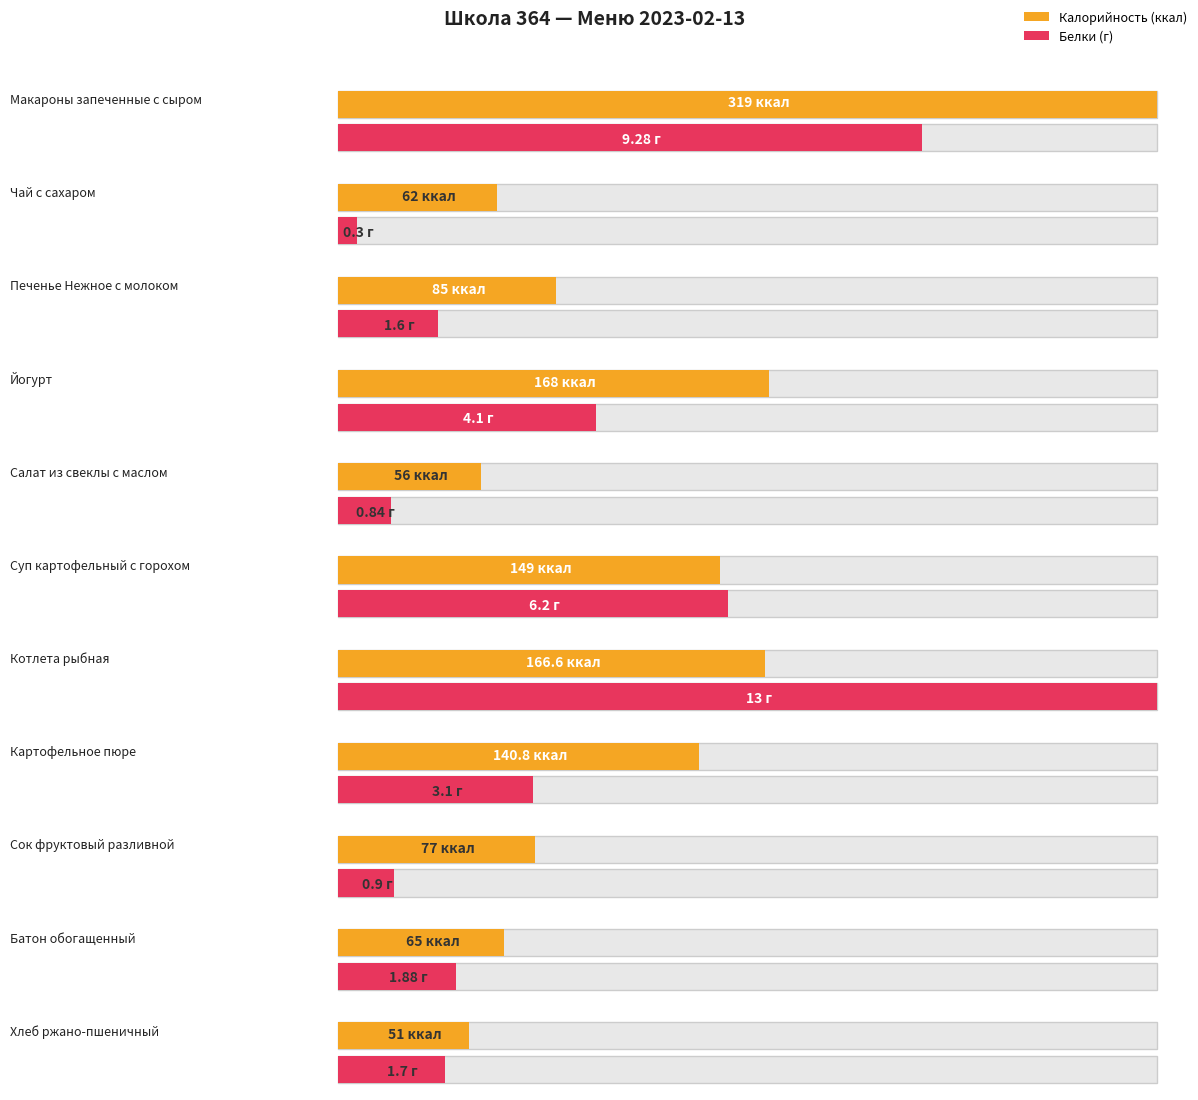

What is the label of the 5th bar from the right?

Котлета рыбная